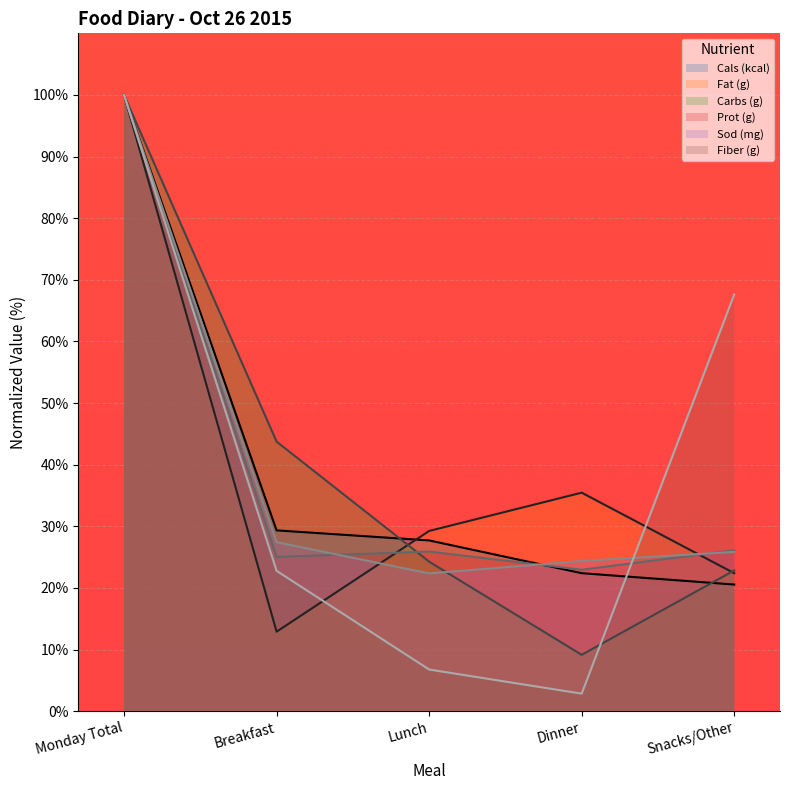

Reading left to right, extract all data points from this chart.

Cals (kcal): 100.0	29.3	27.7	22.4	20.6
Fat (g): 100.0	12.9	29.2	35.5	22.4
Carbs (g): 100.0	43.7	24.3	9.1	22.8
Prot (g): 100.0	25.0	25.9	23.0	26.1
Sod (mg): 100.0	27.4	22.4	24.4	25.8
Fiber (g): 100.0	22.8	6.8	2.8	67.6